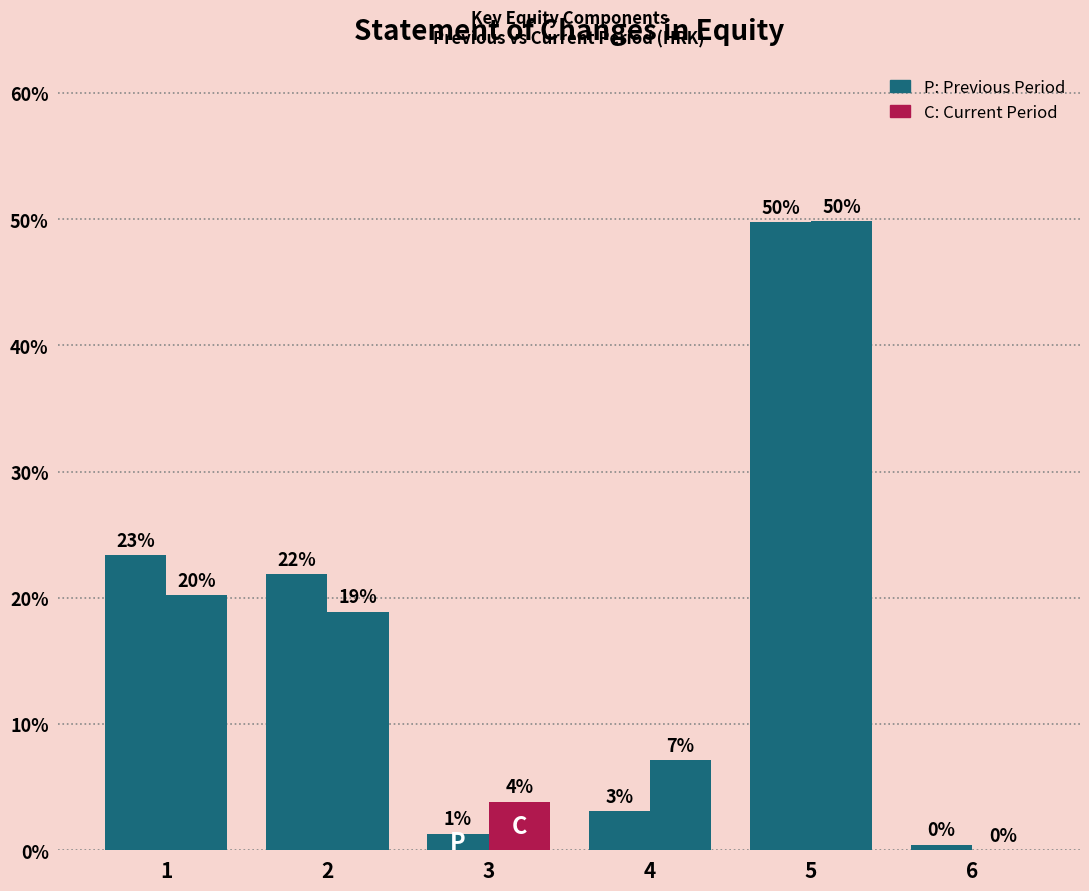

Does the chart contain stacked bars?

No